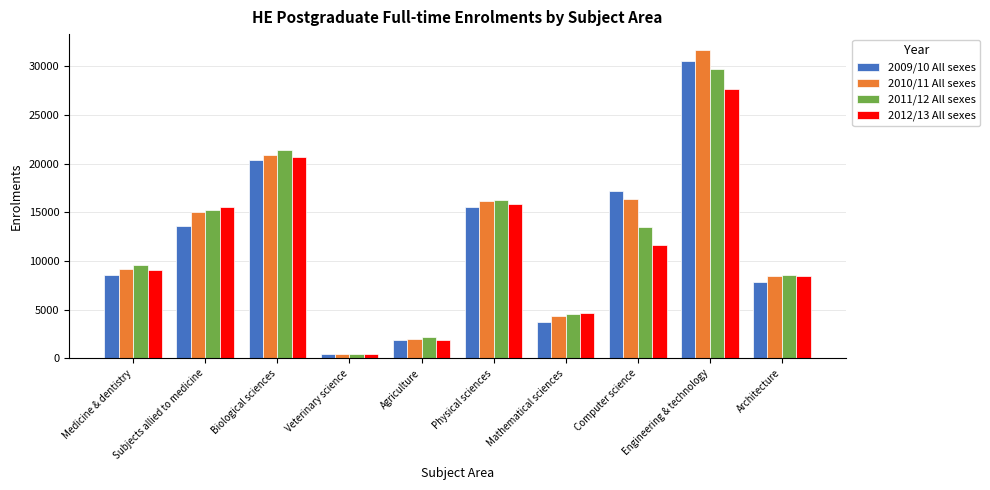

Does the chart contain stacked bars?

No